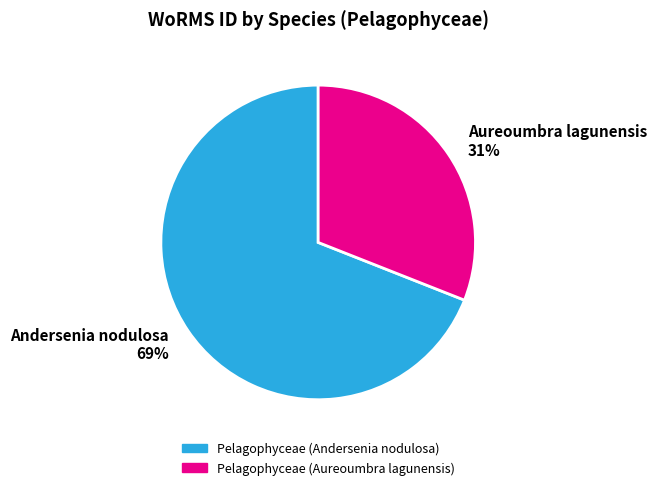

Rank the categories by value from lowest to highest.

Aureoumbra lagunensis 31%, Andersenia nodulosa 69%